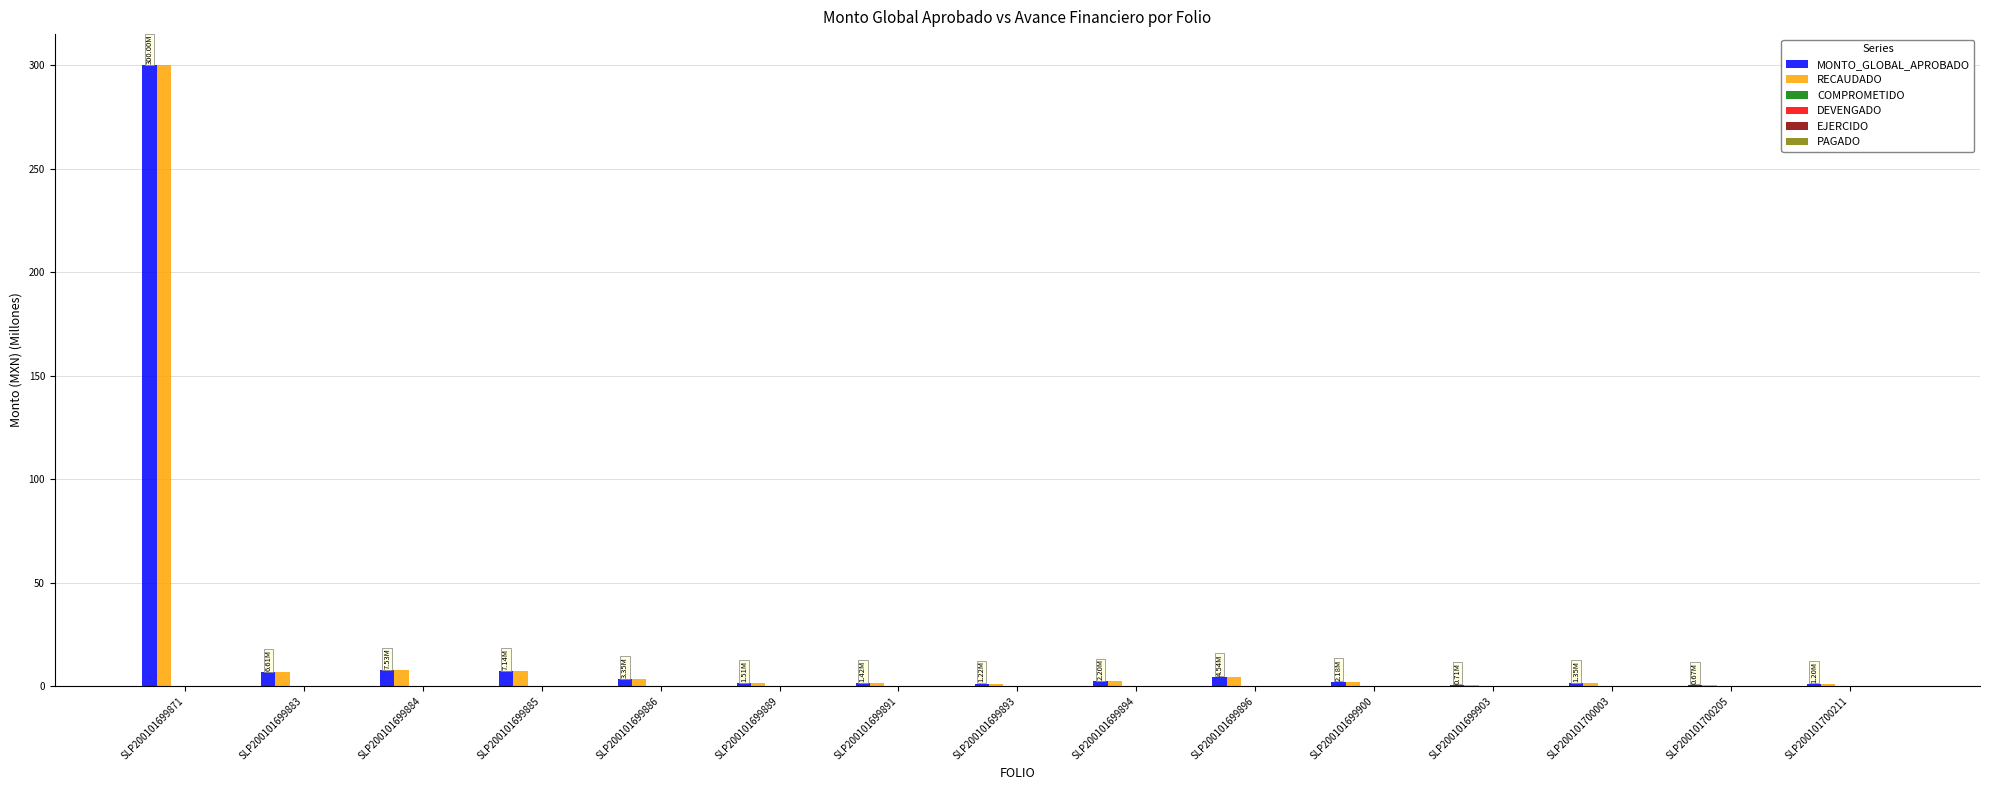

Does the chart contain stacked bars?

No